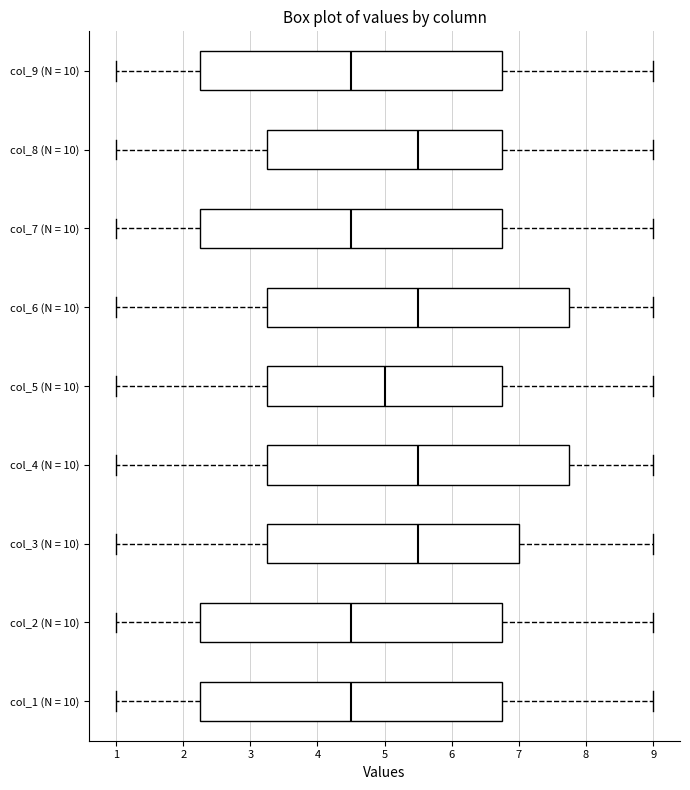

Where is the right edge of the box for col_5 (N = 10) on the x-axis? The values are not printed on the chart, so give them approximately, as read against the axis.

6.8